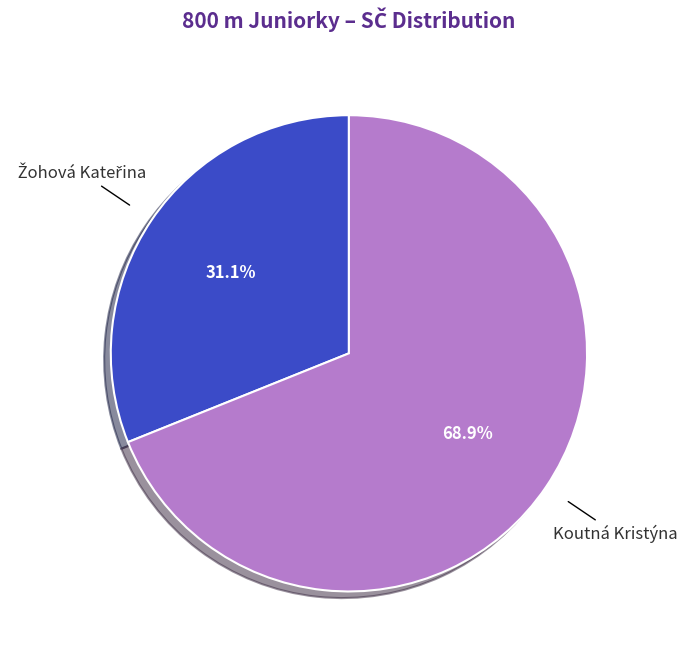

Which category has the biggest portion of the pie?

Koutná Kristýna